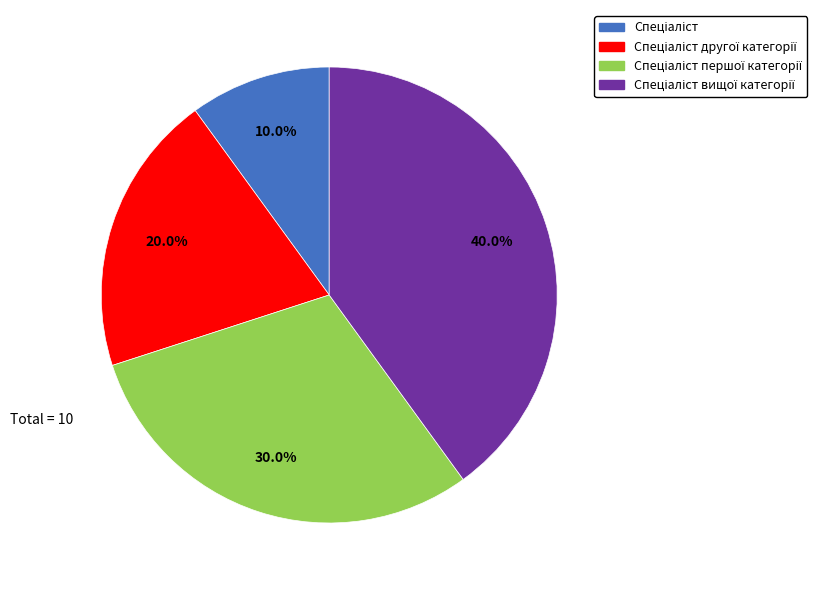

Is there a majority slice in this chart?

No